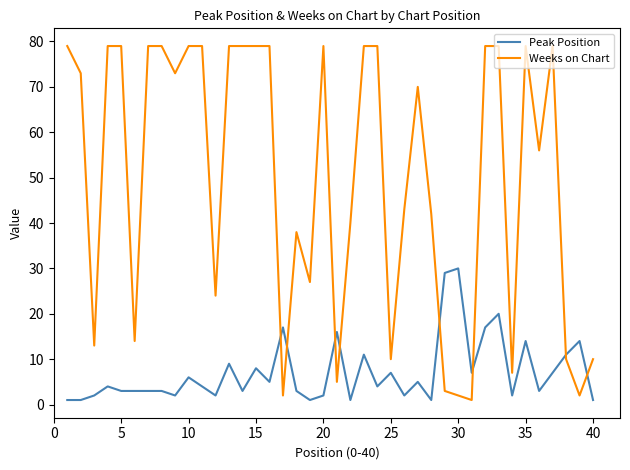

How many times do Peak Position and Weeks on Chart cross each other?

8